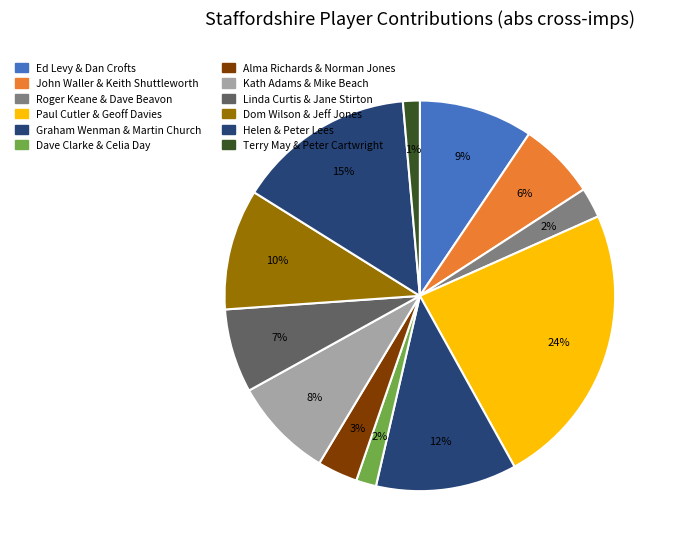

To the nearest percent, what percentage of the pie is John Waller & Keith Shuttleworth?

6%